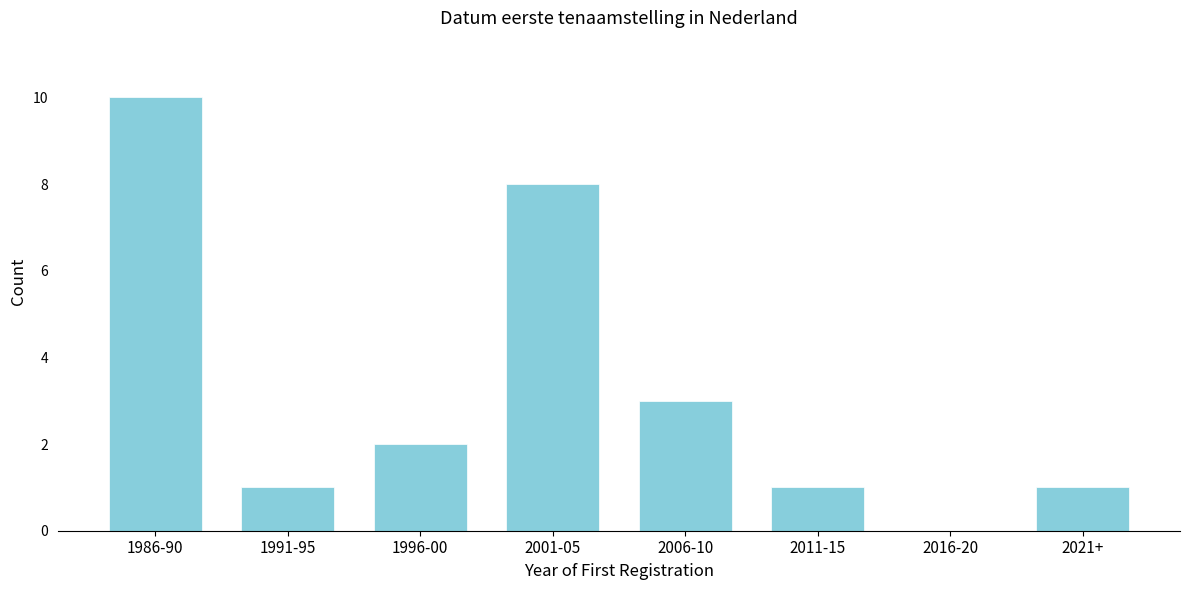

Reading left to right, transcribe all the data shown in this chart.

1986-90=10	1991-95=1	1996-00=2	2001-05=8	2006-10=3	2011-15=1	2016-20=0	2021+=1